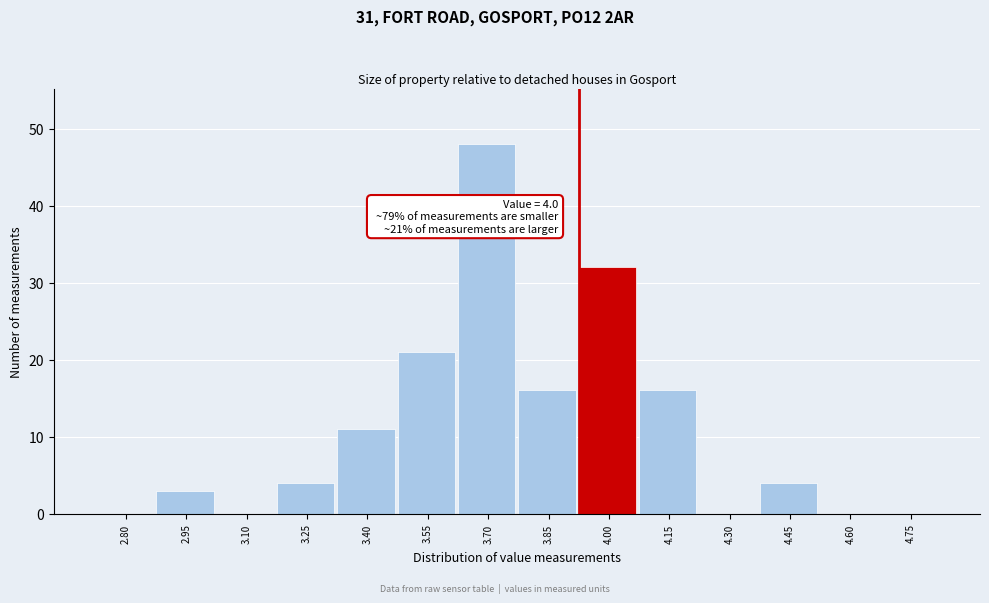

Reading right to left, transcribe all the data shown in this chart.

4.75=0	4.60=0	4.45=4	4.30=0	4.15=16	4.00=32	3.85=16	3.70=48	3.55=21	3.40=11	3.25=4	3.10=0	2.95=3	2.80=0